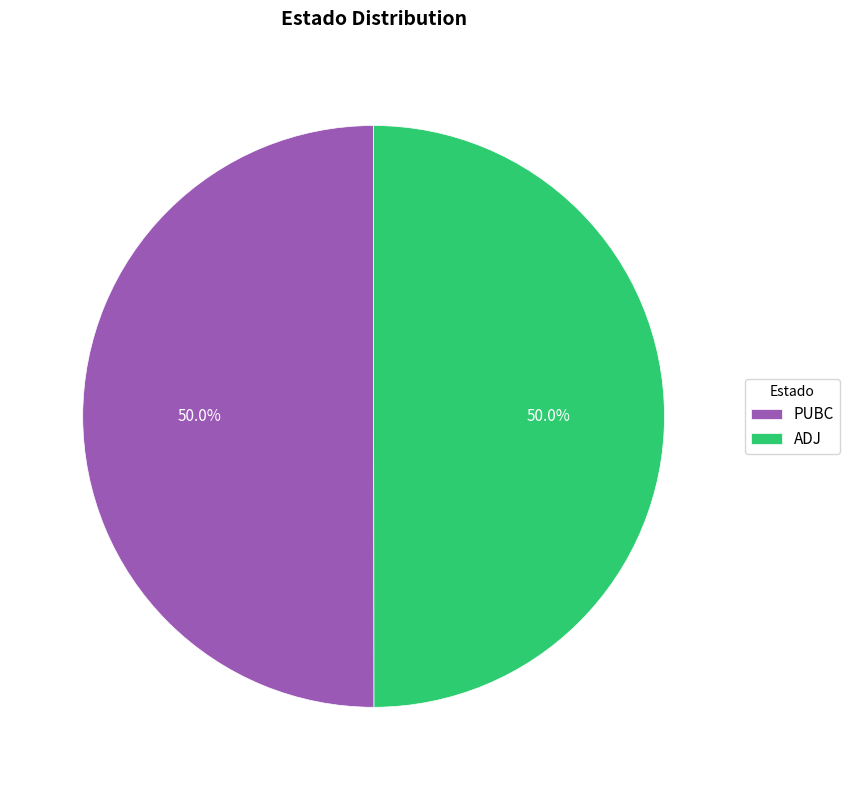

What is the total percentage of PUBC and ADJ?

100.0%